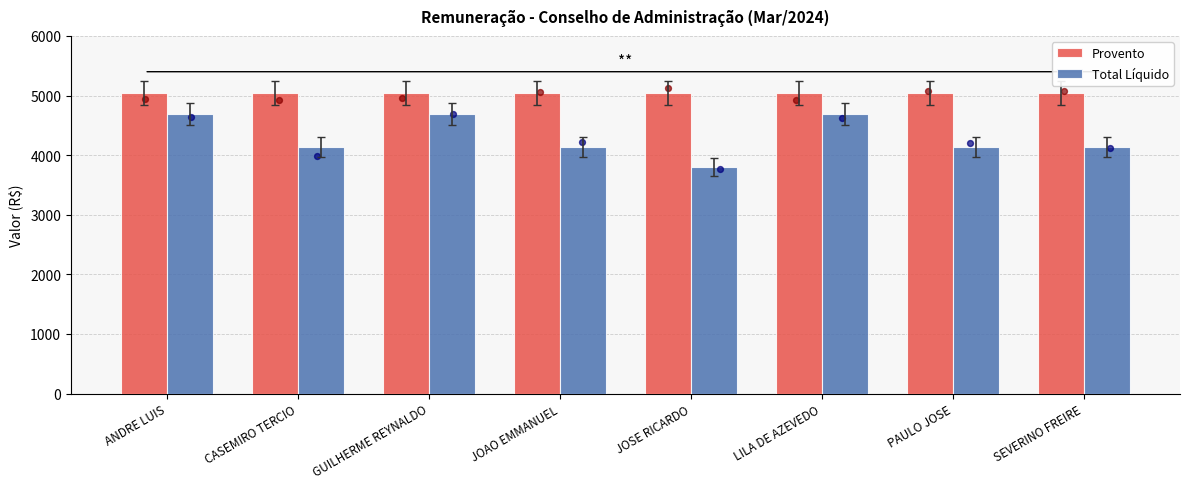

At which category is the sum across all series the highest?

ANDRE LUIS